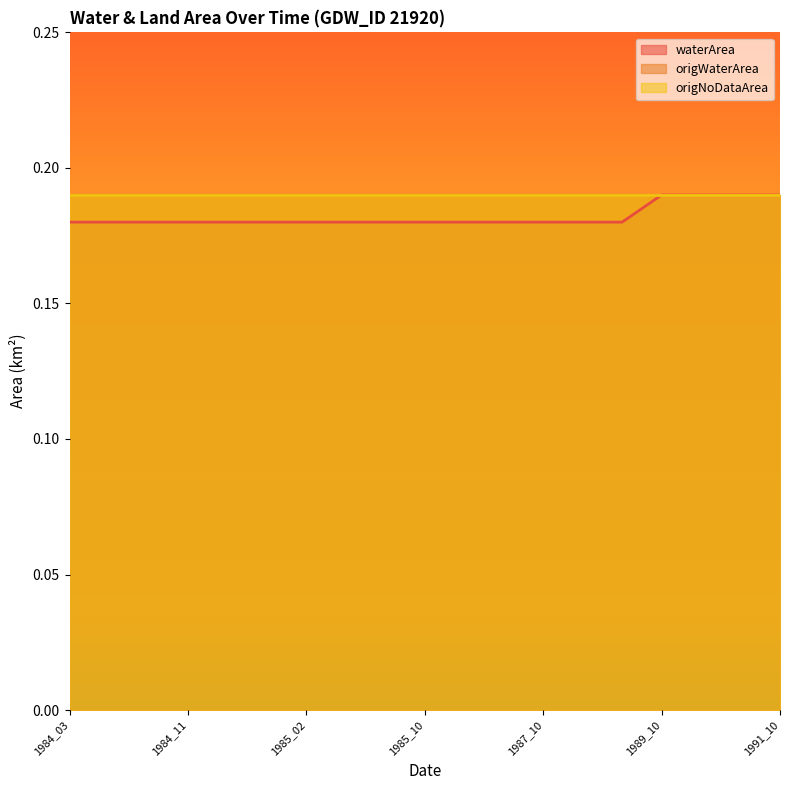

List the series in order of their peak value, highest first.

waterArea, origWaterArea, origNoDataArea